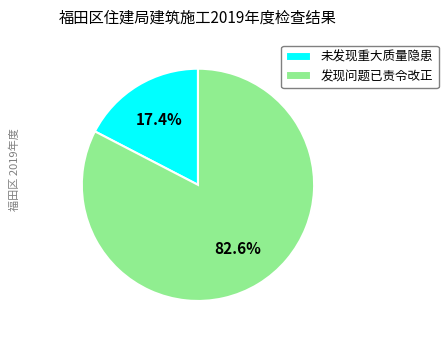

What percentage is NOT represented by 未发现重大质量隐患?

82.6%